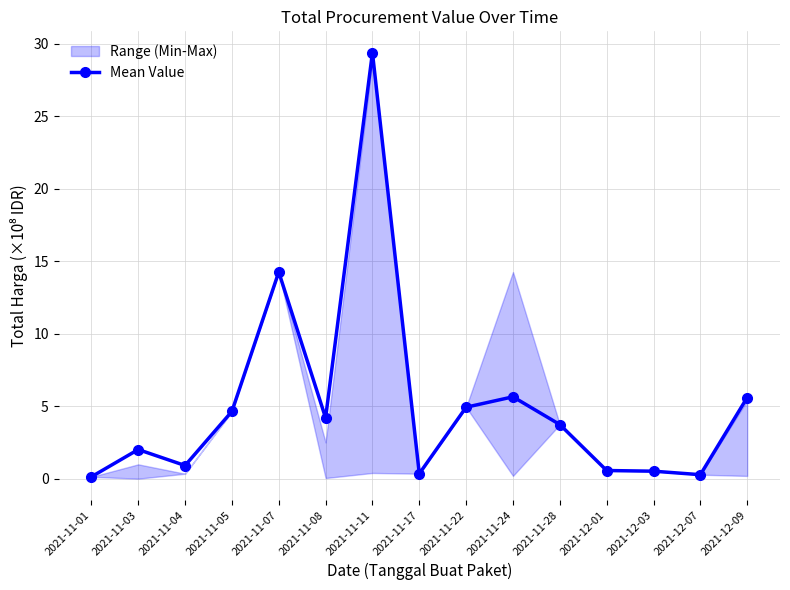

The value at 2021-11-07 is 21.6. True or false?

False